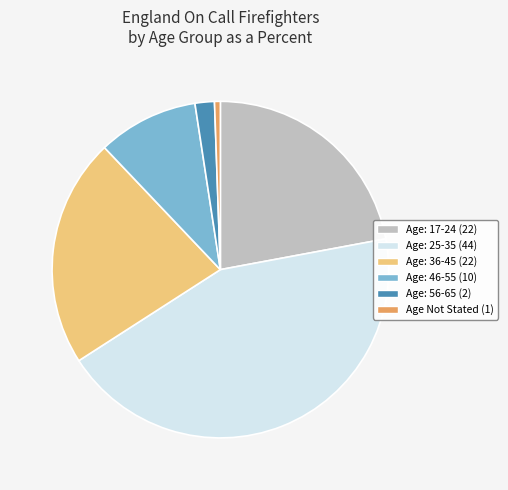

Does any single category account for the majority?

No